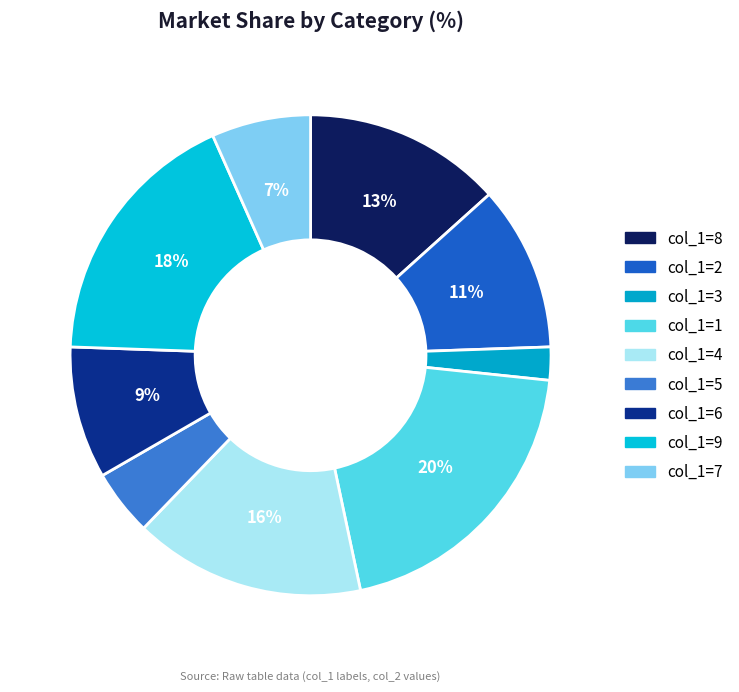

To the nearest percent, what is the average slice percentage?

11%